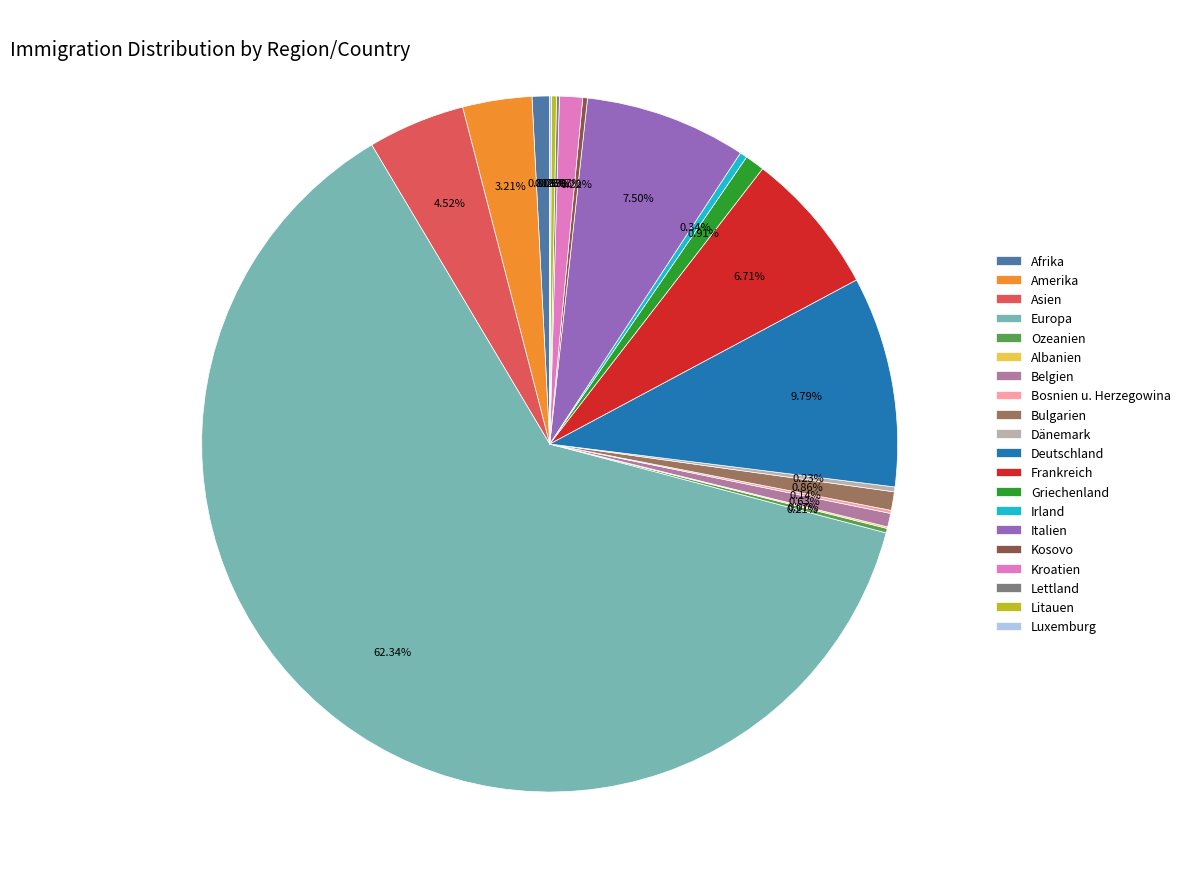

Which slice is the largest?

Europa